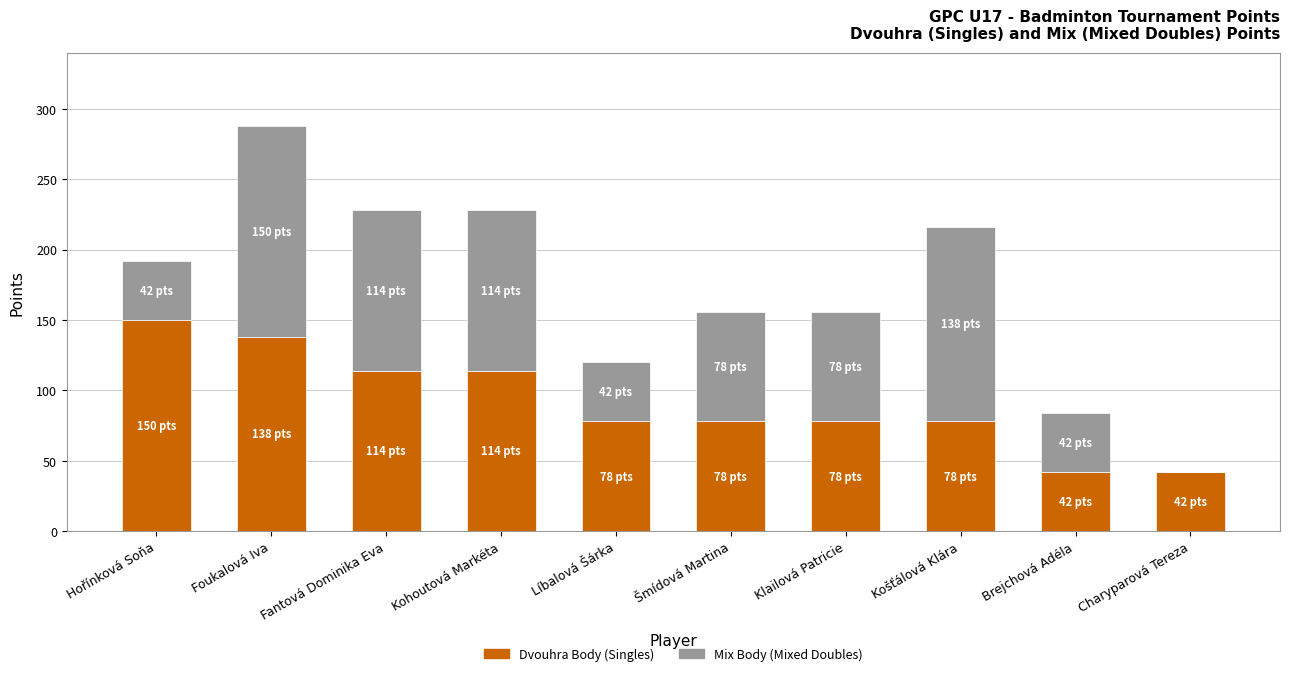

At which category is the sum across all series the highest?

Foukalová Iva